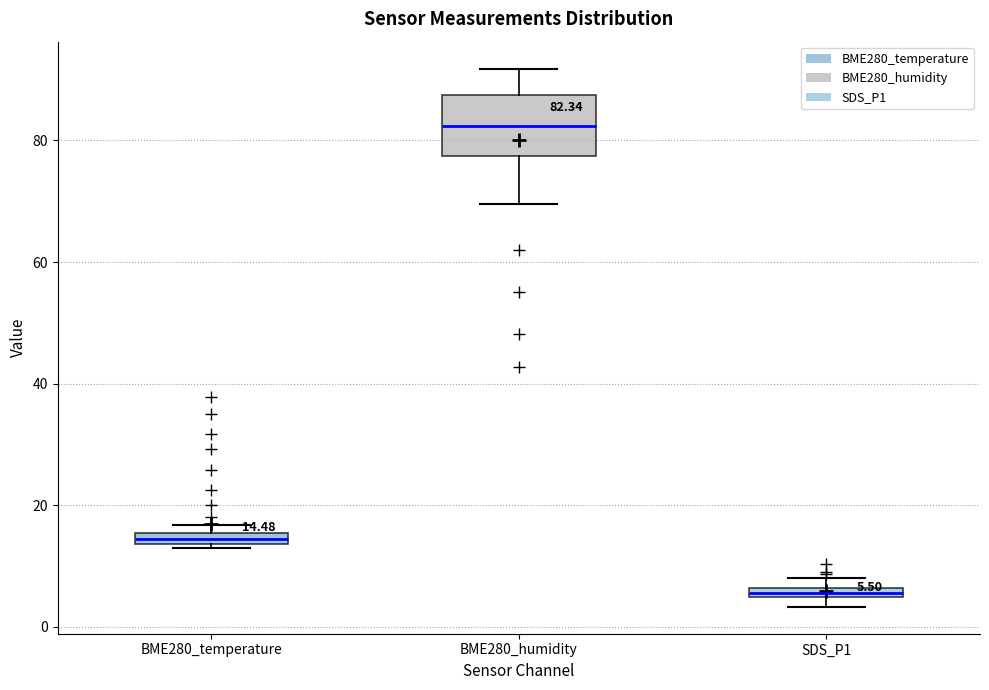

Which box is the tallest, from its lower edge to its upper edge?

BME280_humidity